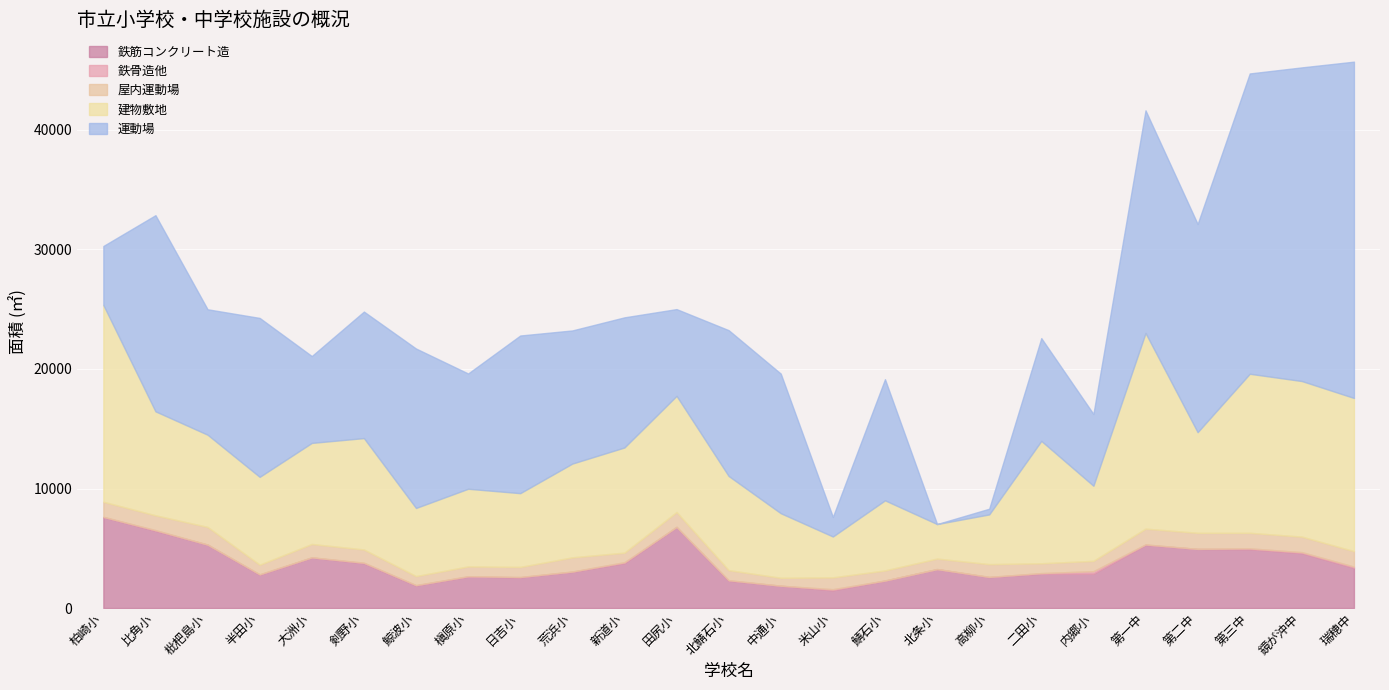

How many data points in 鉄筋コンクリート造 are less than 3259?

12